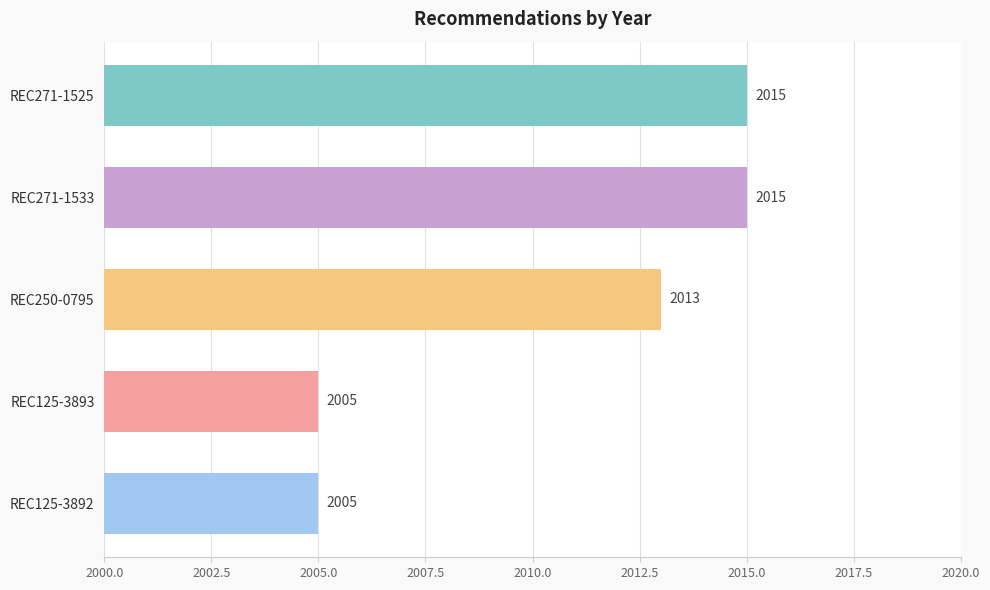

Reading top to bottom, list all the values displayed in this chart.

2015	2015	2013	2005	2005